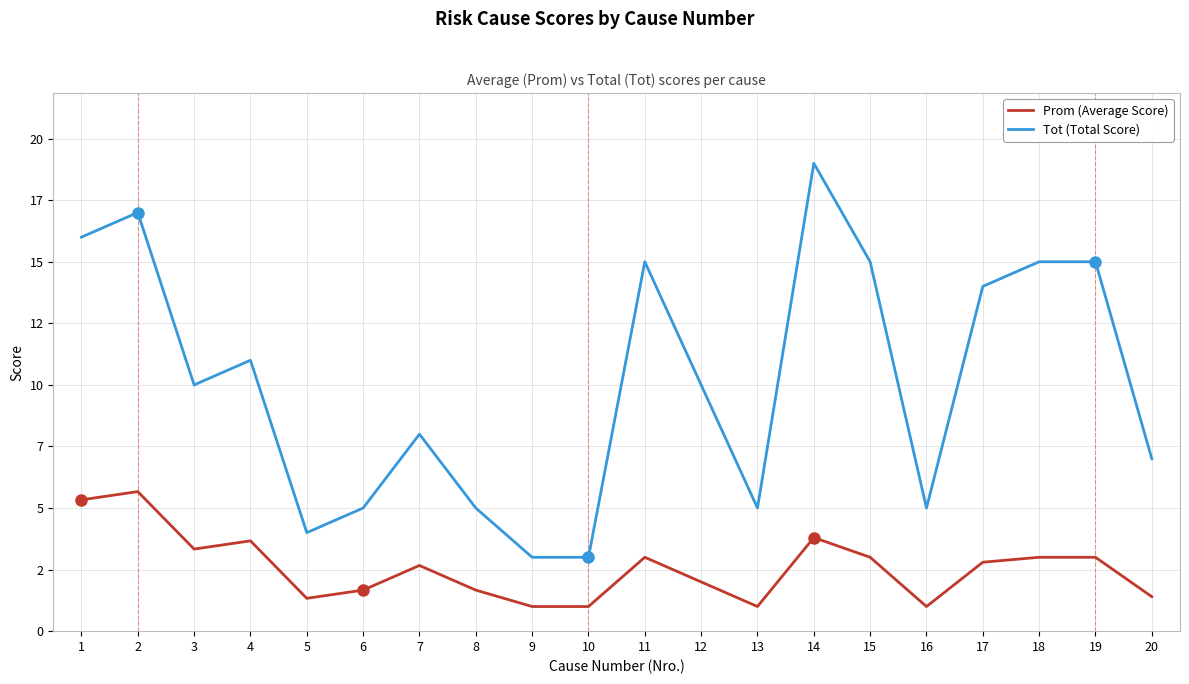

Which series has the largest total across all categories?

Tot (Total Score)